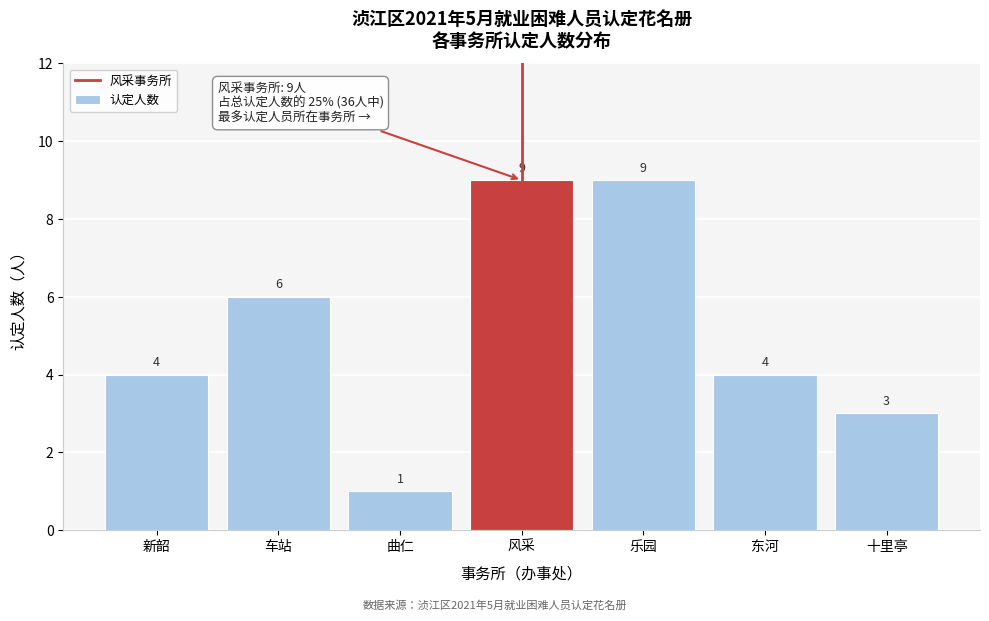

Reading left to right, extract all data points from this chart.

4	6	1	9	9	4	3